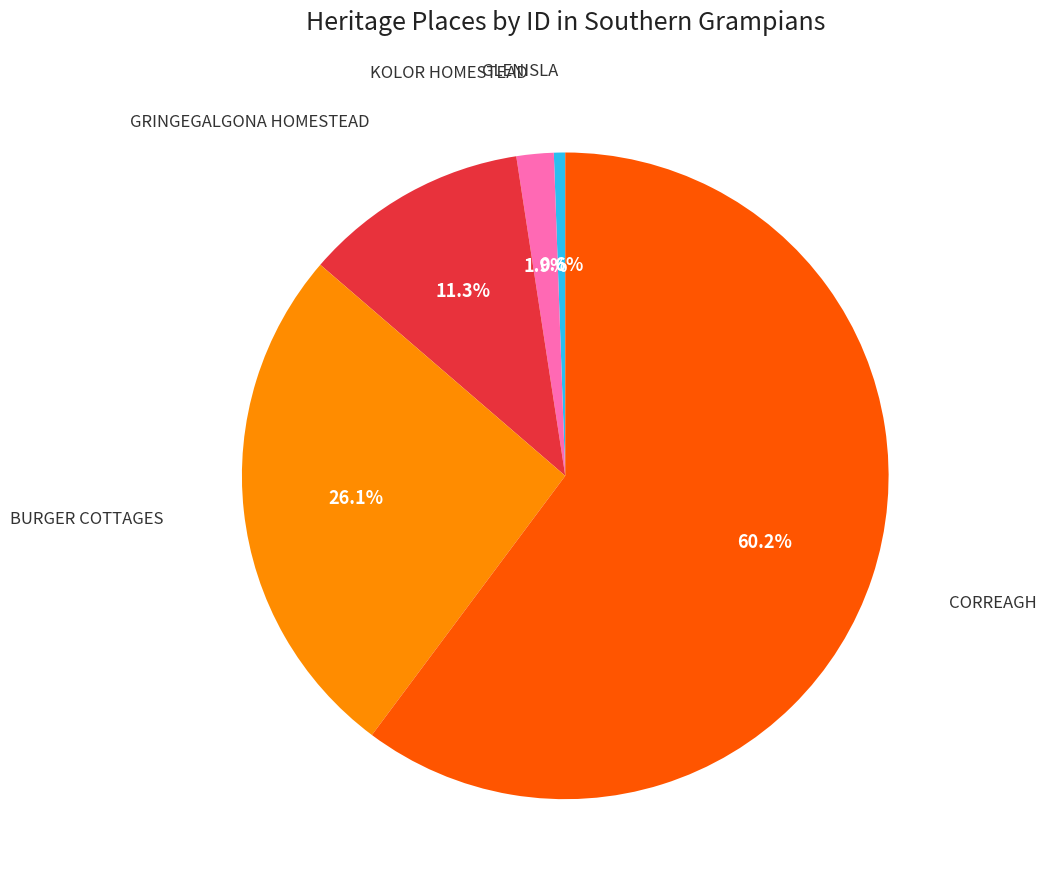

To the nearest percent, what is the average slice percentage?

20%